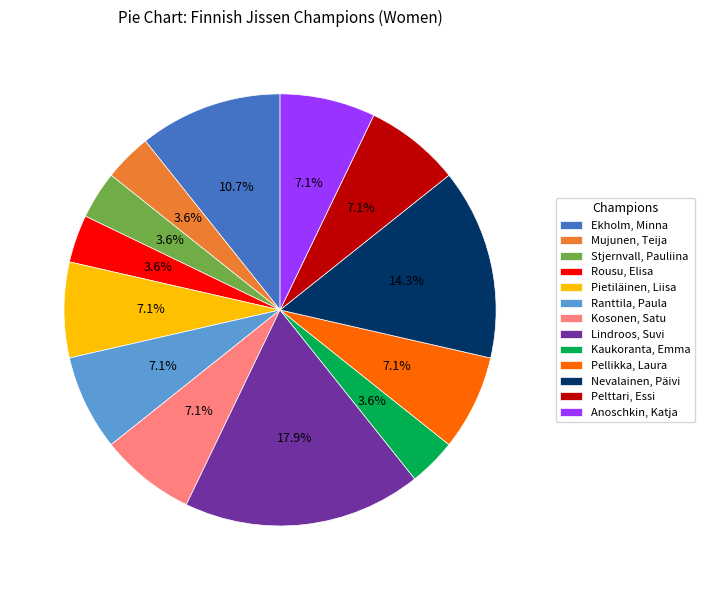

Combined, do Anoschkin, Katja and Rousu, Elisa account for over 50%?

No